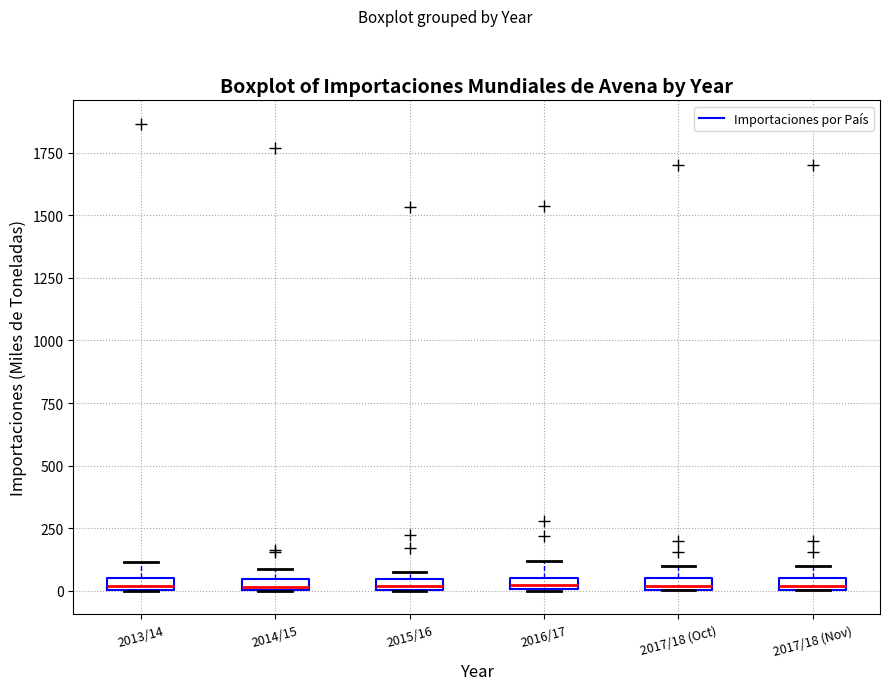

Where is the upper edge of the box for 2017/18 (Oct) on the y-axis? The values are not printed on the chart, so give them approximately, as read against the axis.

50